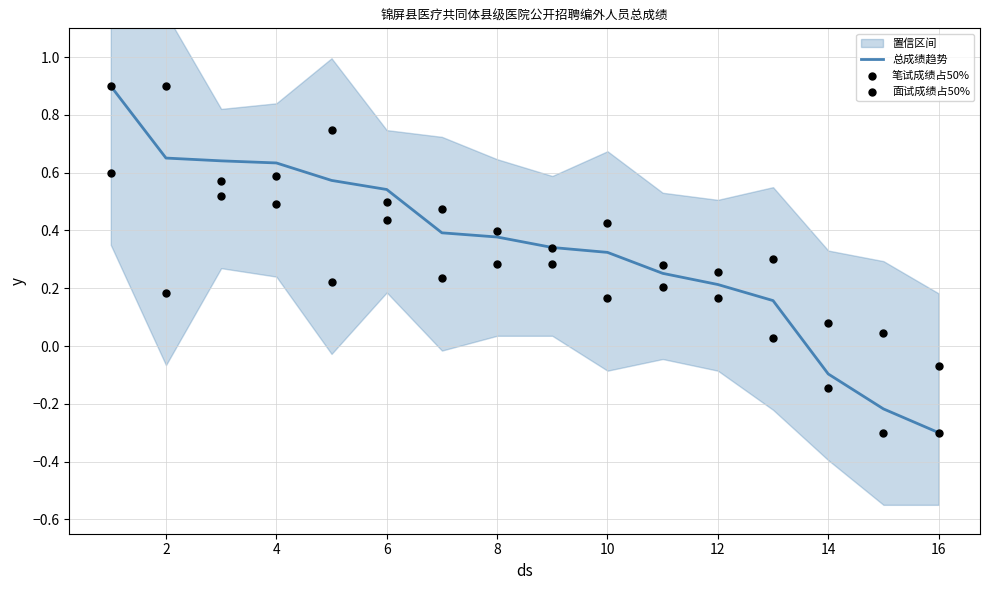

Which series reaches the maximum Y coordinate?

总成绩趋势